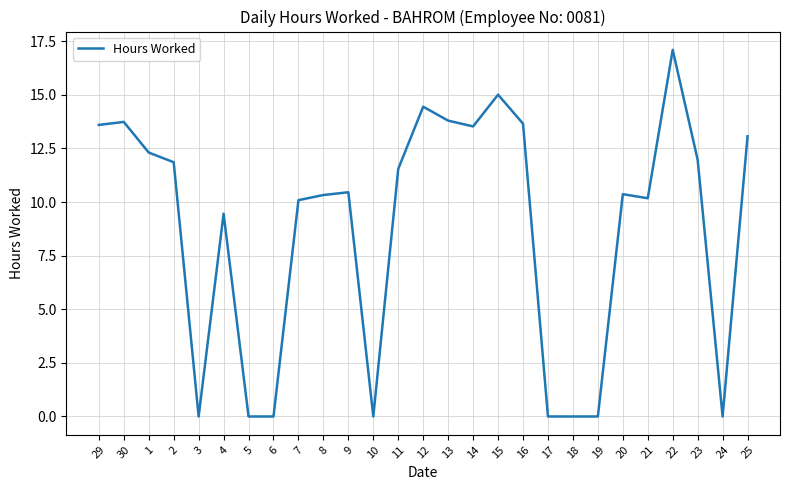

Is this an area chart (filled region under the line)?

No